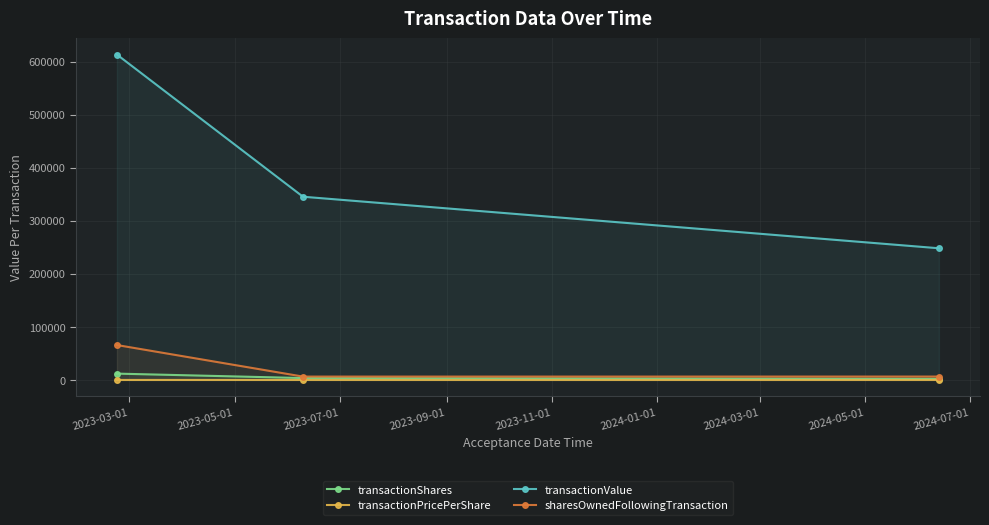

Reading left to right, list all the values displayed in this chart.

transactionShares: 12001.0	3633.0	2210.0
transactionPricePerShare: 51.1	95.1	112.3
transactionValue: 613318.0	345426.0	248265.0
sharesOwnedFollowingTransaction: 65857.0	6399.0	6451.0